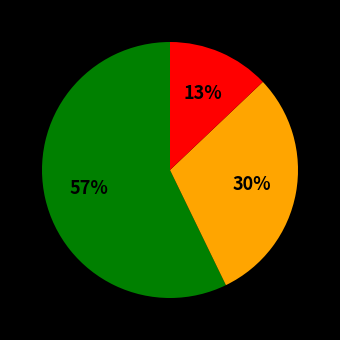

To the nearest percent, what is the average slice percentage?

33%